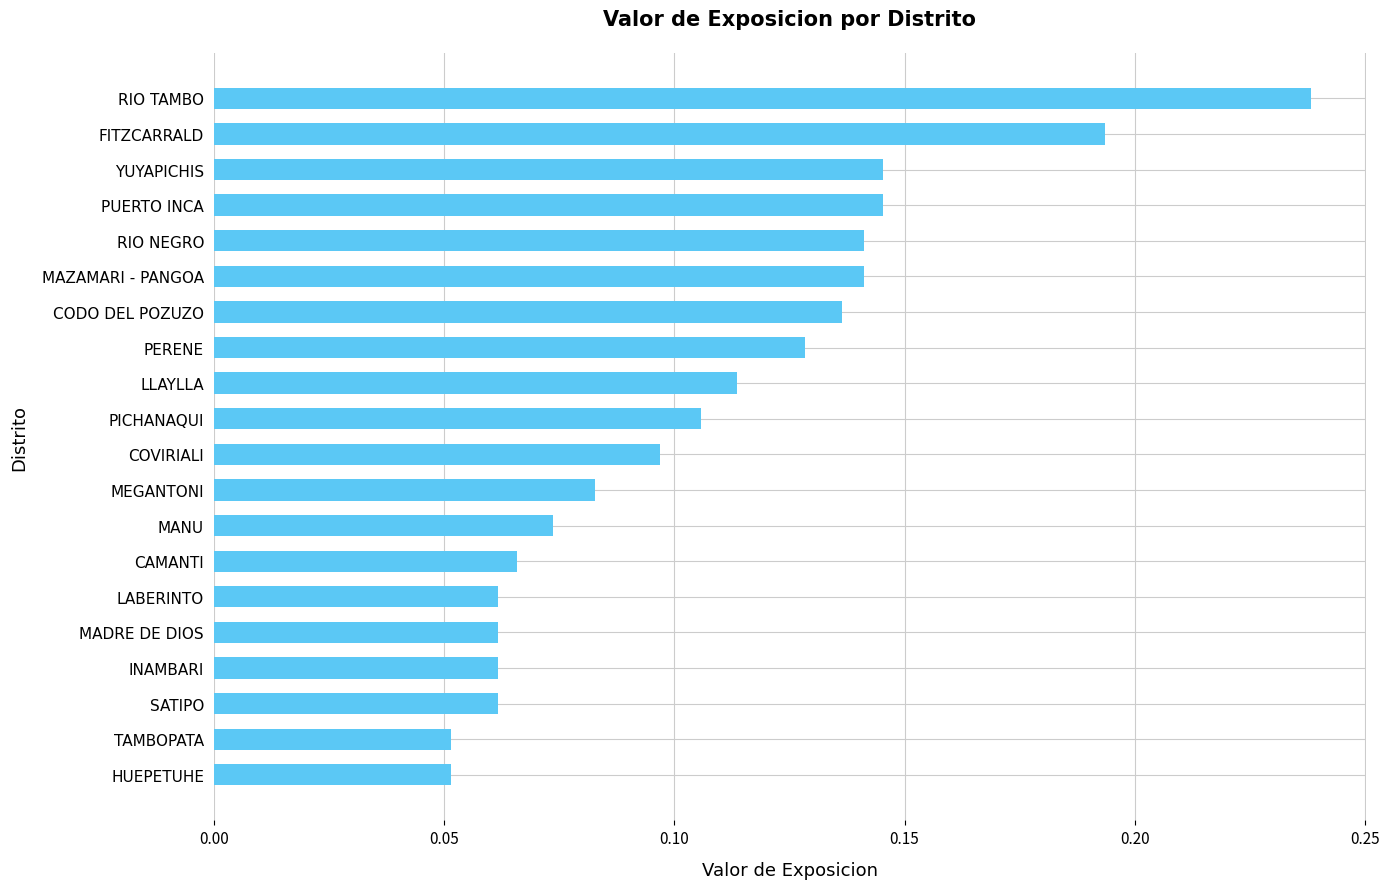

Which category has the highest value across all series?

RIO TAMBO